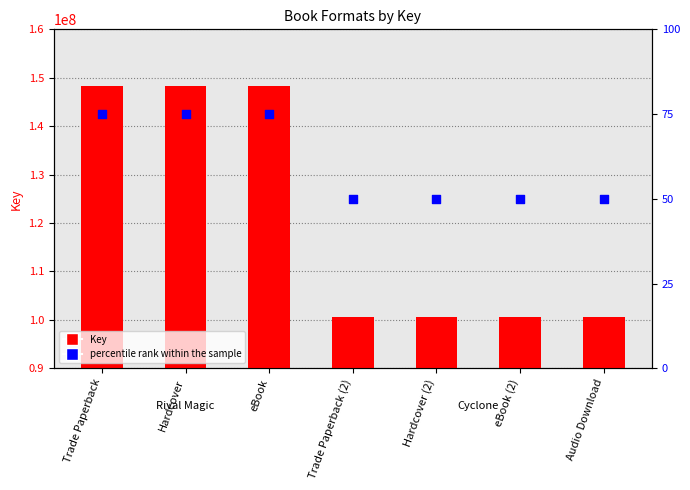

Which series has the largest total across all categories?

Key